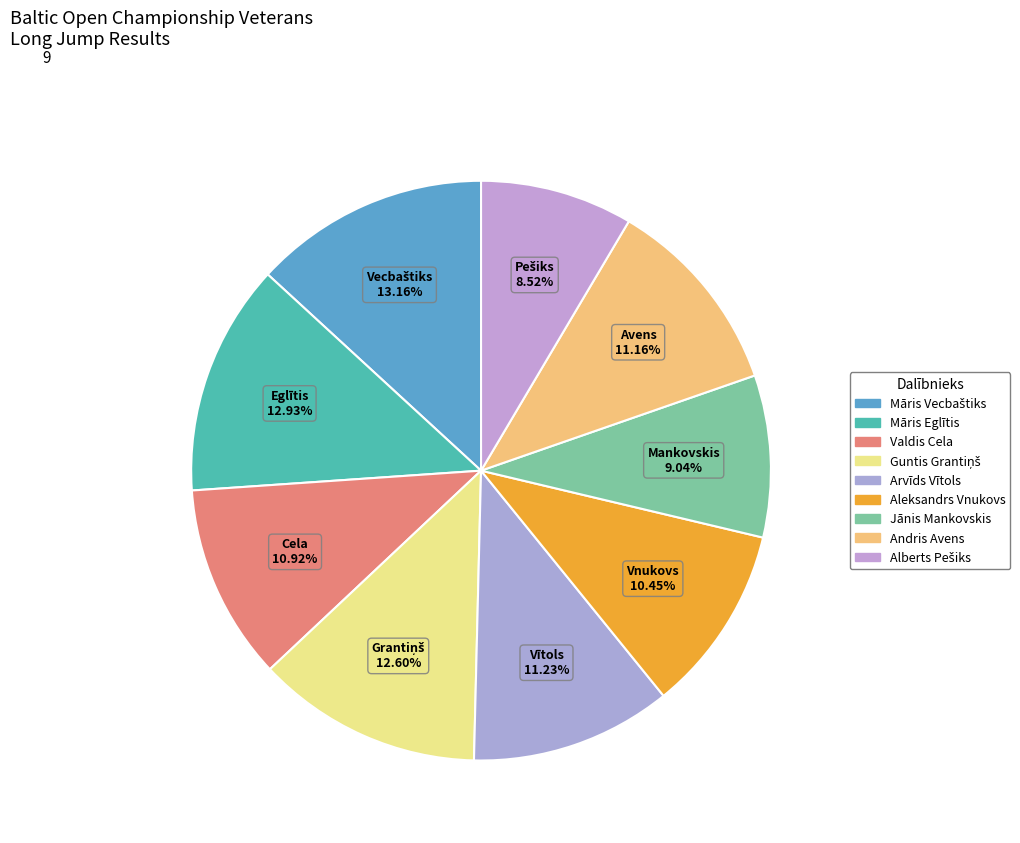

What percentage is NOT represented by Jānis Mankovskis?

91.0%